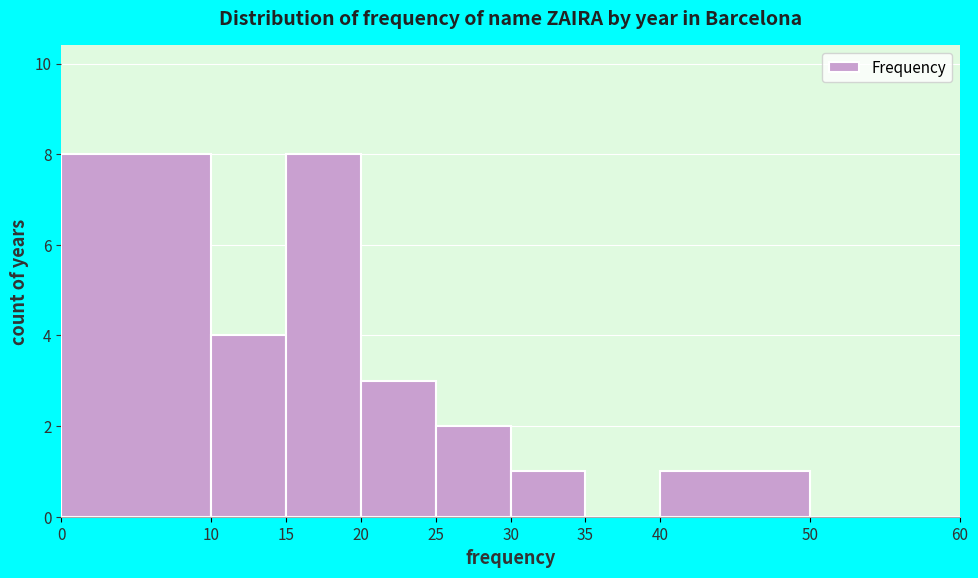

What is the height of the bar covering 40 to 50 on the x-axis? The values are not printed on the chart, so give them approximately, as read against the axis.

1